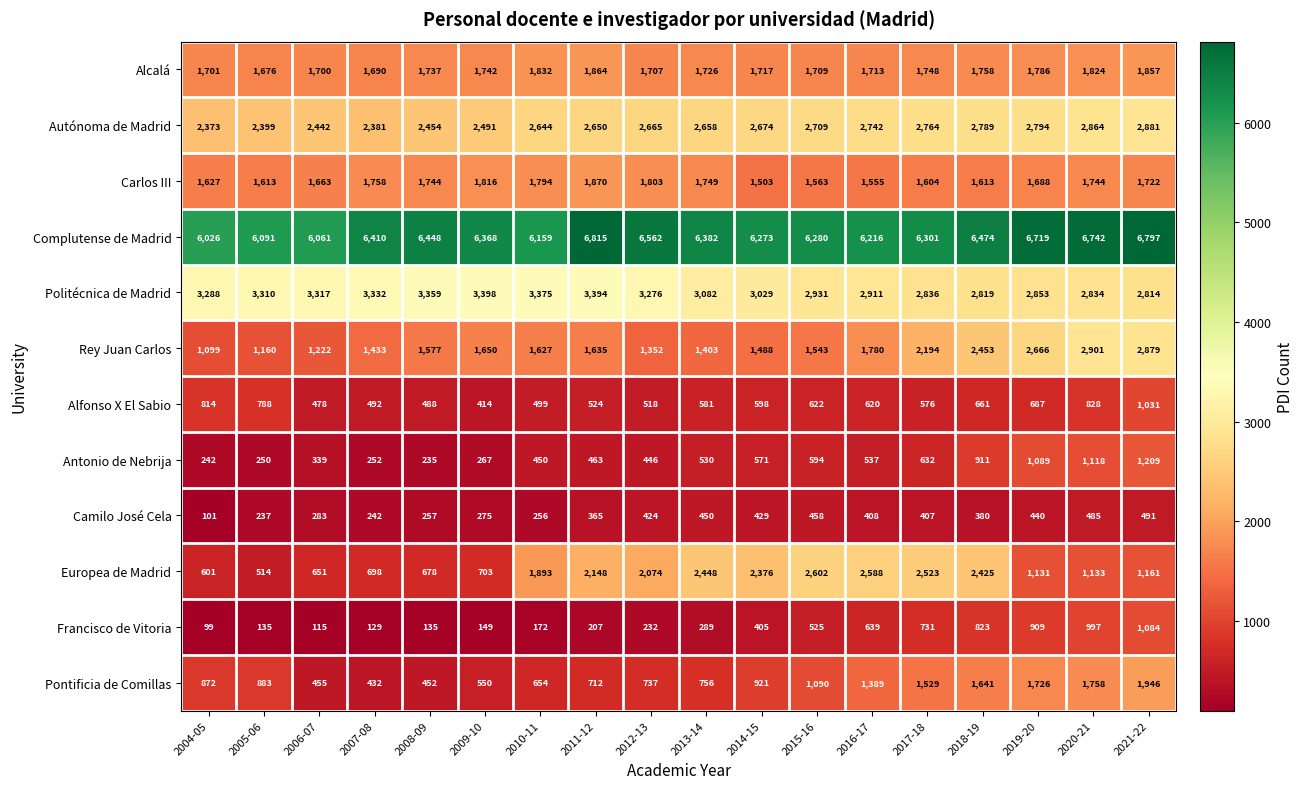

Which series has the widest spread of values?

Europea de Madrid